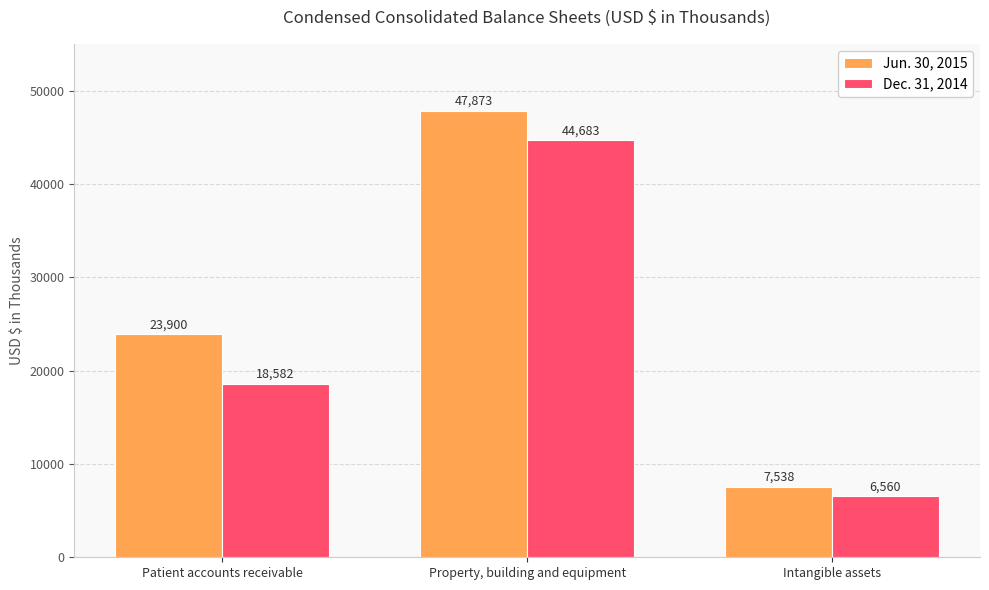

What are all the series names shown in the legend?

Jun. 30, 2015, Dec. 31, 2014